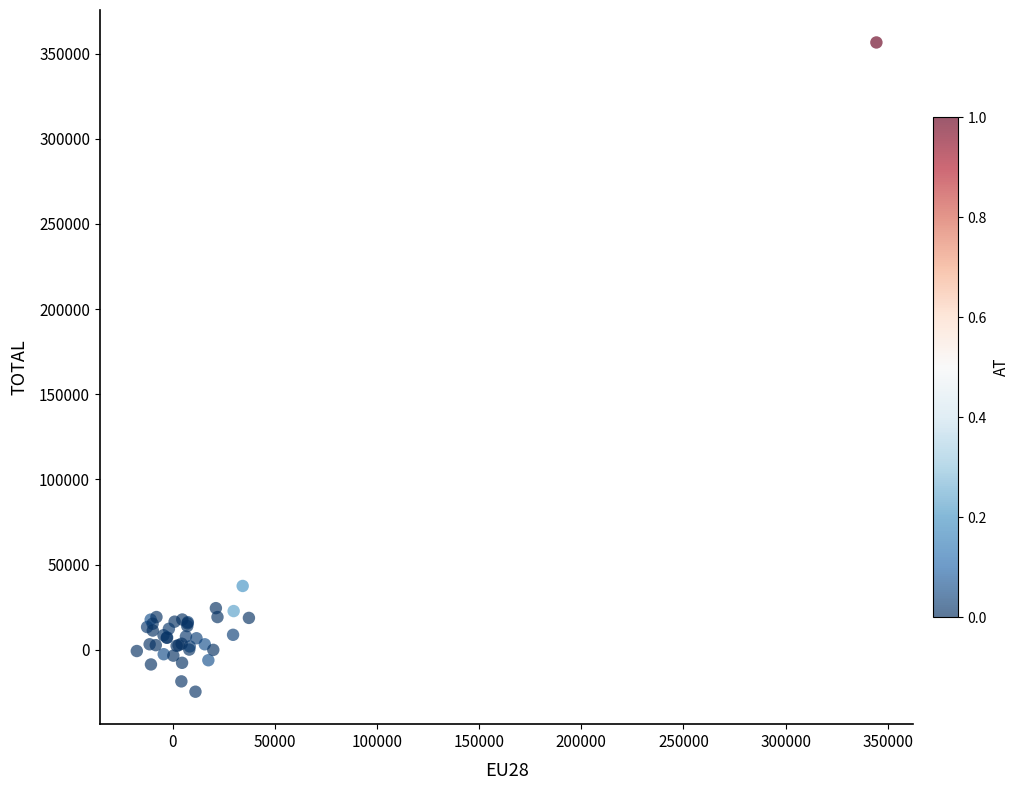

What Y value in the scatter plot is closest to 165977?

37508.1